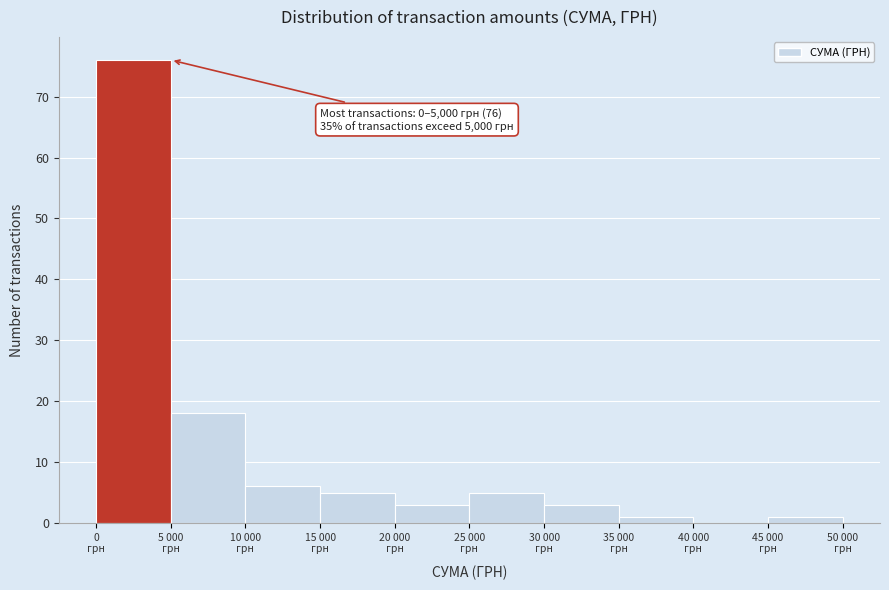

What is the sum of all values?

118